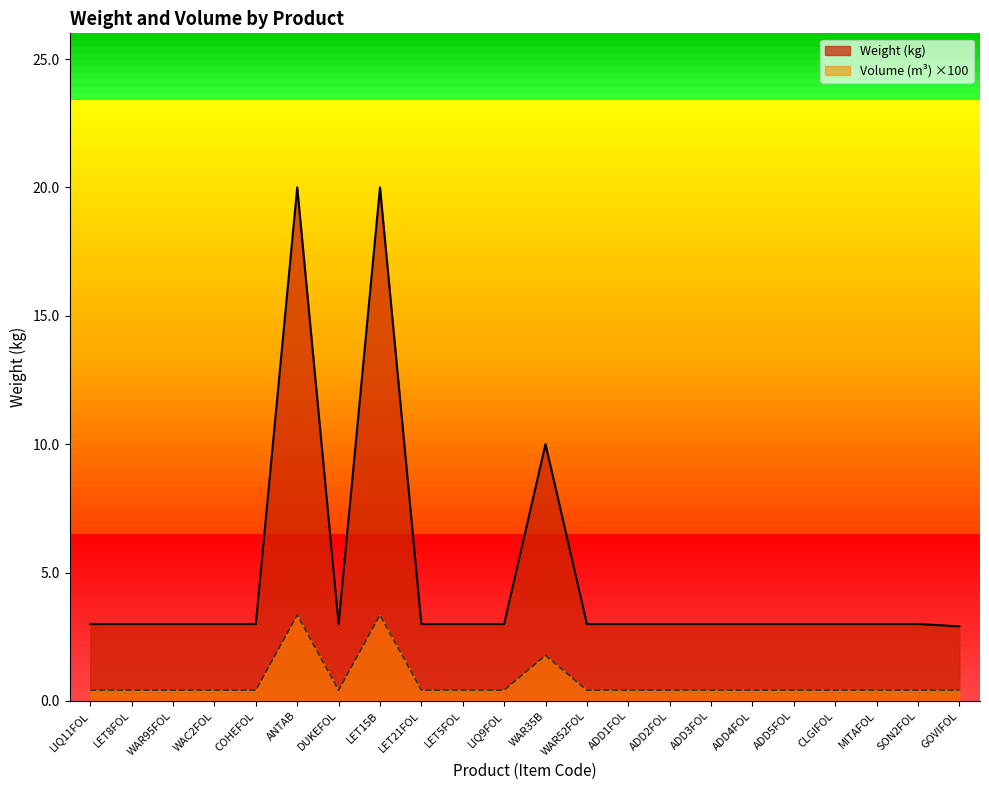

True or false: Volume (m3) and Weight (kg) cross at least once.

False